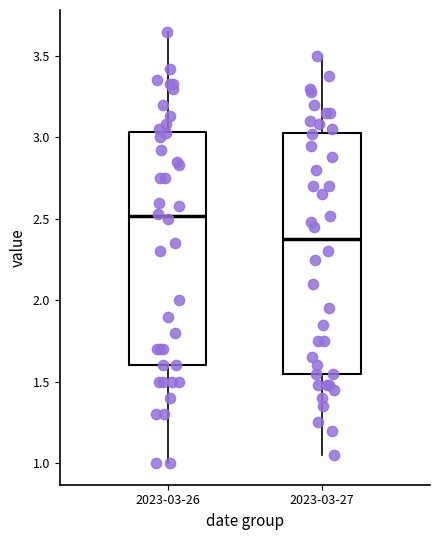

Reading left to right, read every box against the y-axis: the position of its median line, the range the box covers, and the ends of its whiskers. The values are not printed on the chart, so give them approximately, as read against the axis.

2023-03-26: median 2.50, box 1.60 to 3.05, whiskers 1.00 to 3.65
2023-03-27: median 2.40, box 1.55 to 3.05, whiskers 1.05 to 3.50